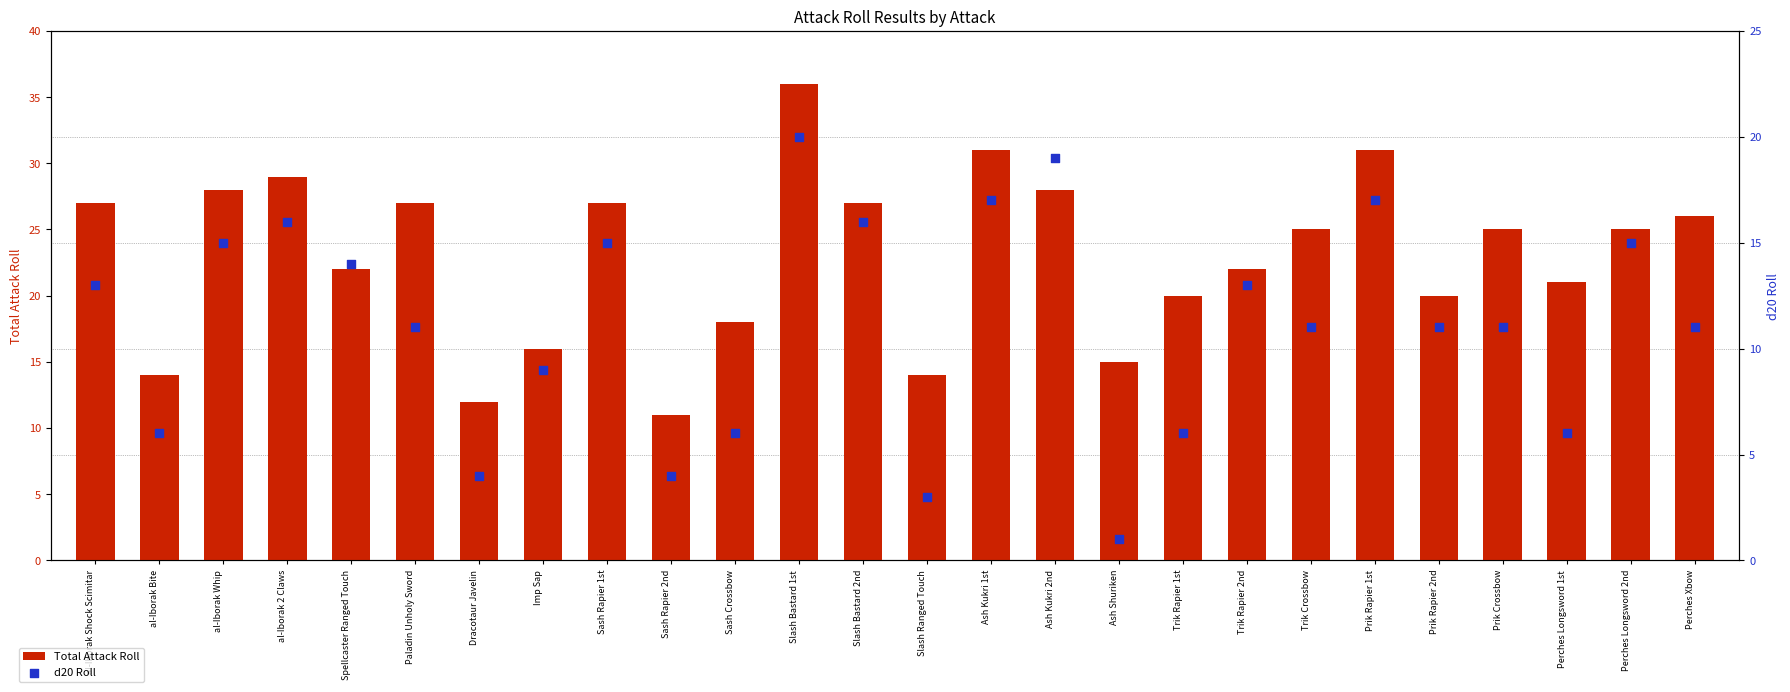

Which series has the widest spread of Y values?

Total Attack Roll